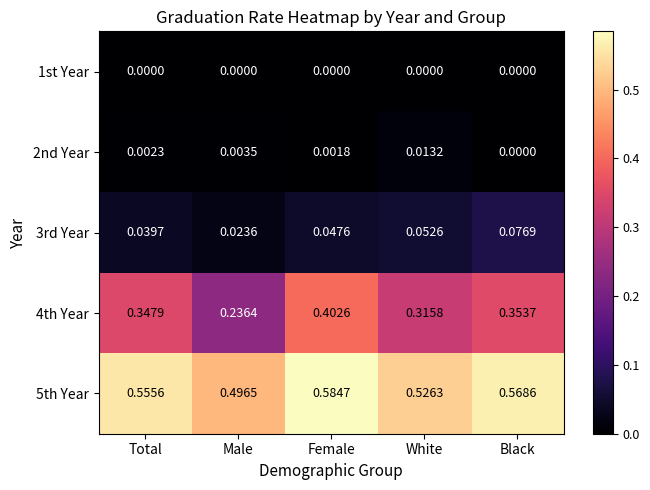

At which label is 5th Year closest to 0?

Male